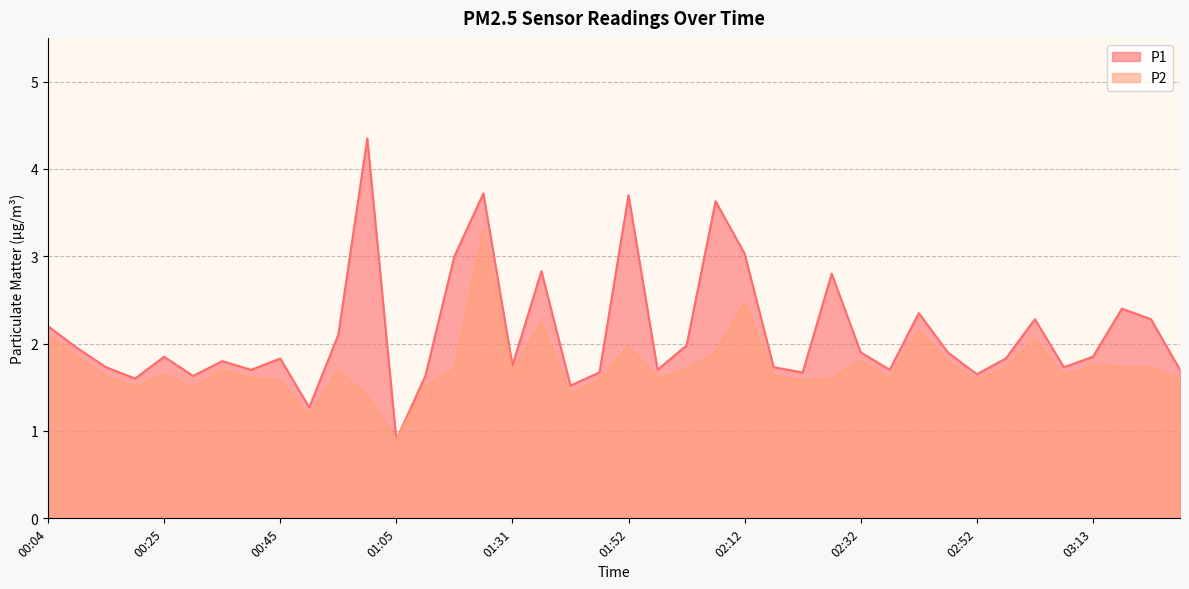

Which series has the widest spread of values?

P1